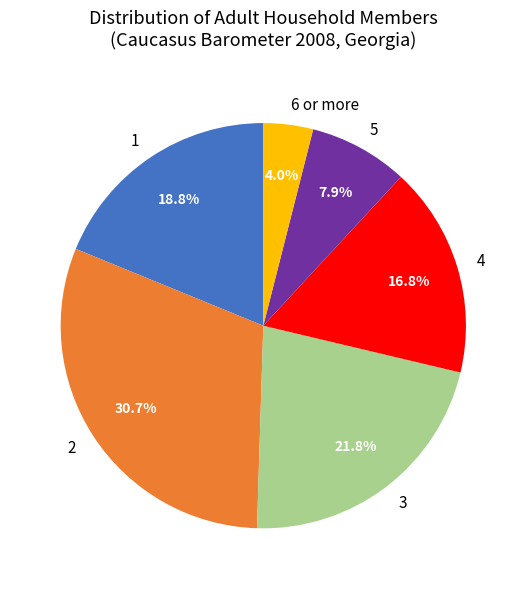

Which category has the biggest portion of the pie?

2